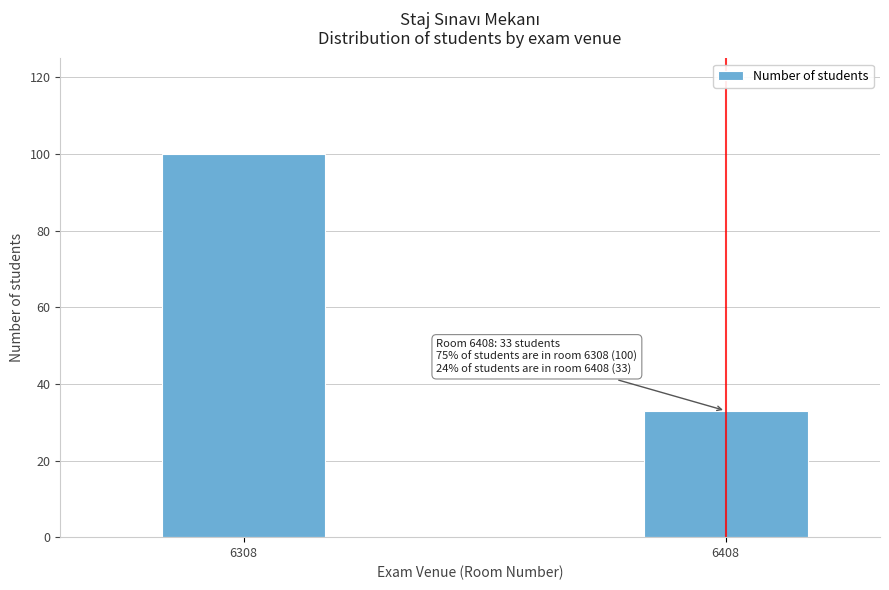

Reading right to left, extract all data points from this chart.

33	100